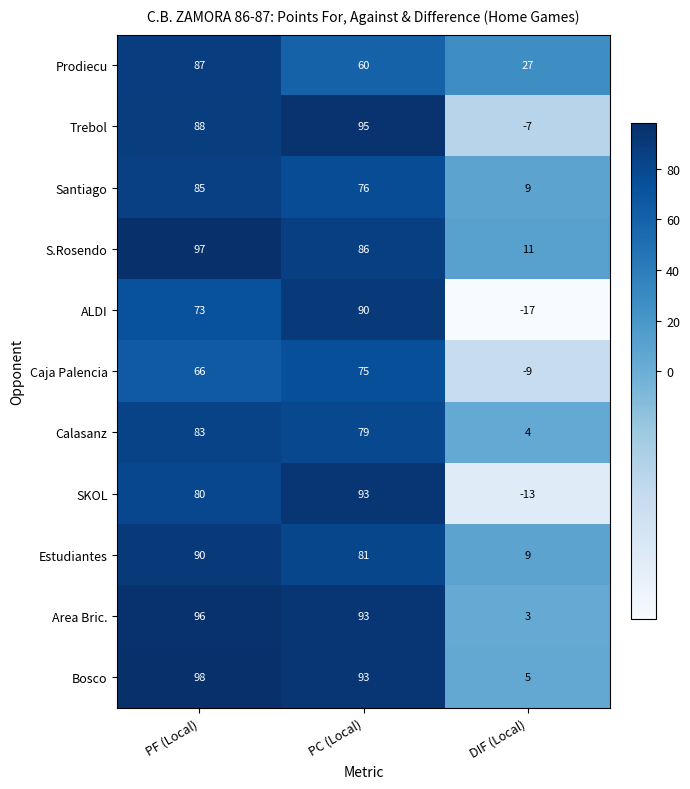

The Santiago series shows 76 at PC (Local). True or false?

True